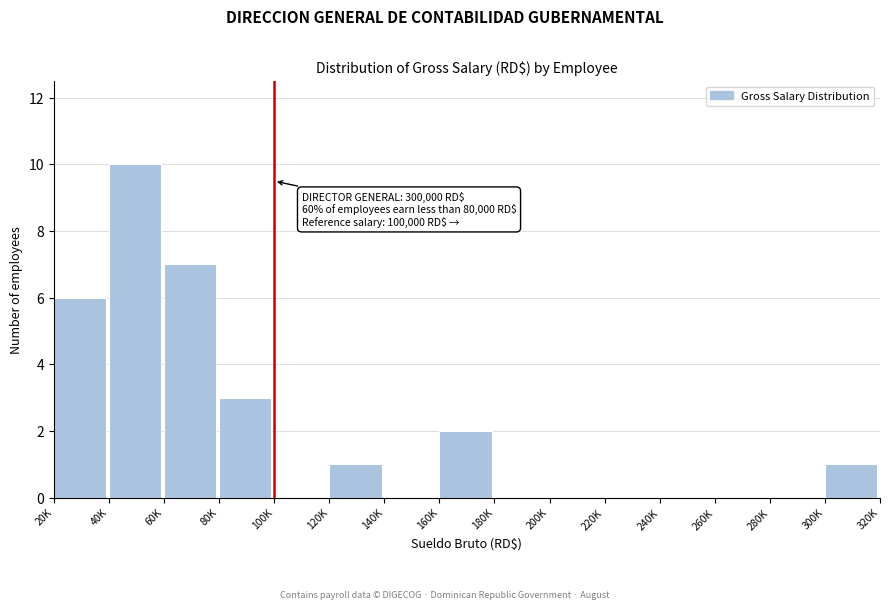

Reading left to right, what are all the values shown in this chart?

20K=6	40K=10	60K=7	80K=3	100K=0	120K=1	140K=0	160K=2	180K=0	200K=0	220K=0	240K=0	260K=0	280K=0	300K=1